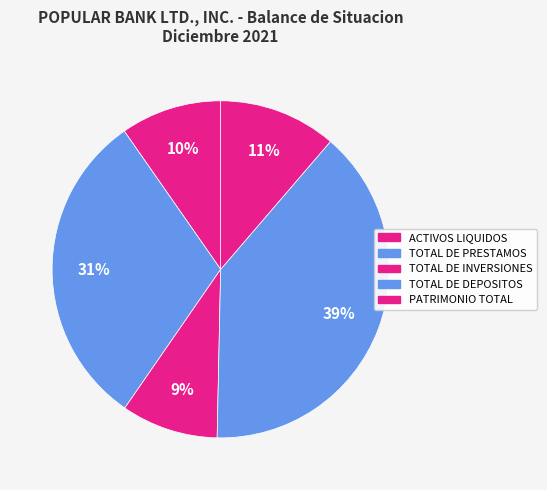

Which category has the biggest portion of the pie?

TOTAL DE DEPOSITOS